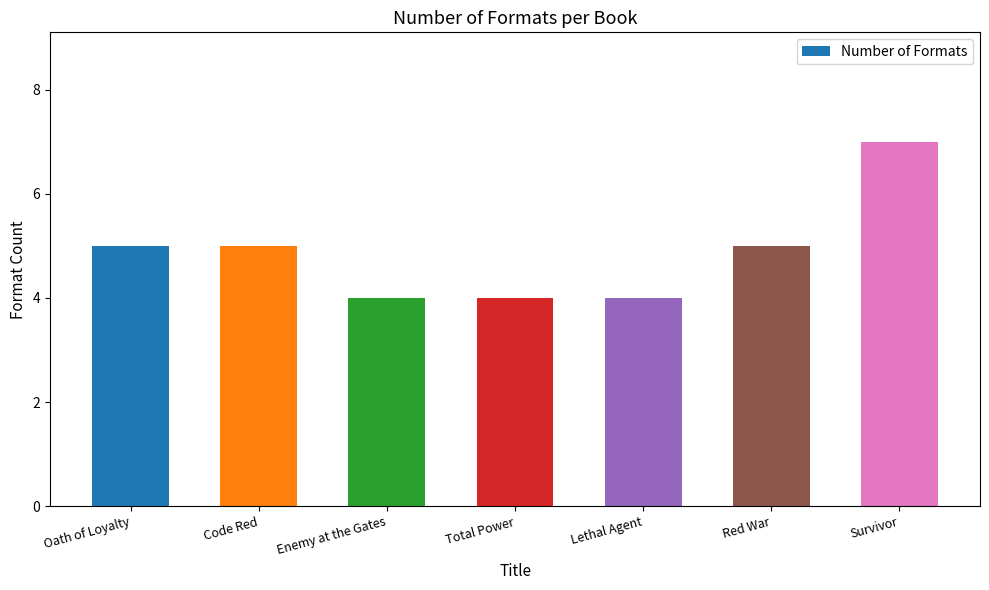

Reading left to right, list all the values displayed in this chart.

5	5	4	4	4	5	7